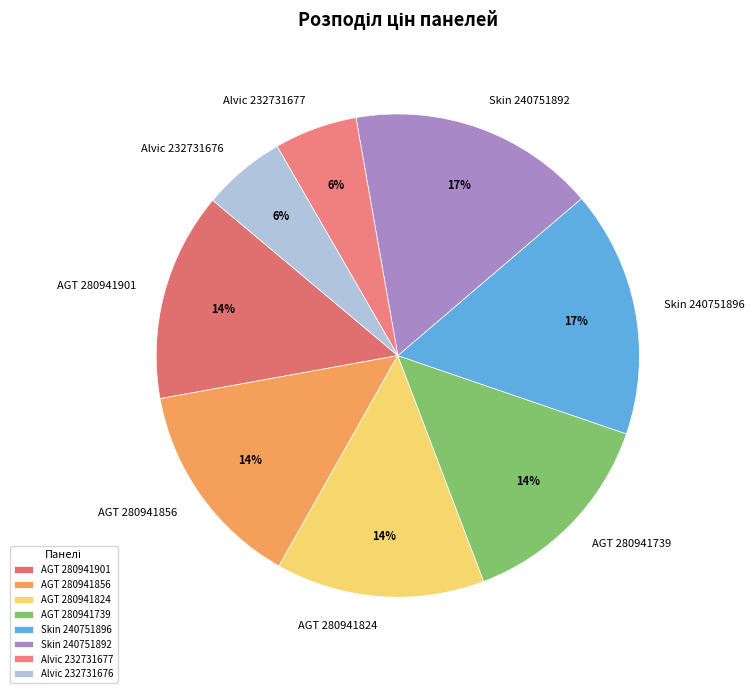

How many slices are in this pie chart?

8